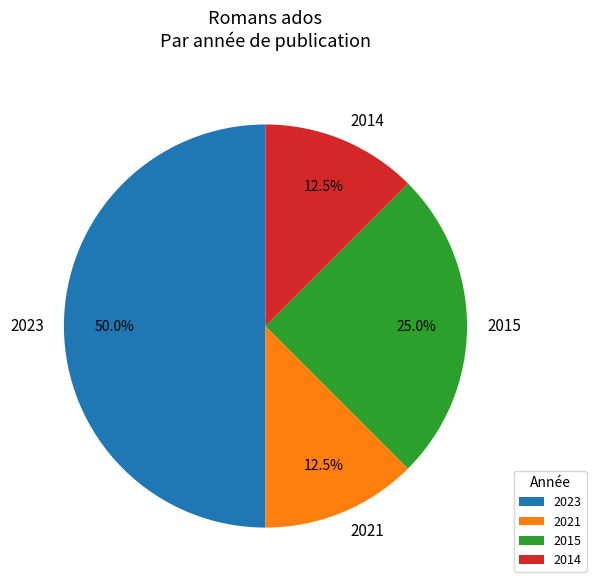

Do 2023 and 2014 together represent more than half of the pie?

Yes